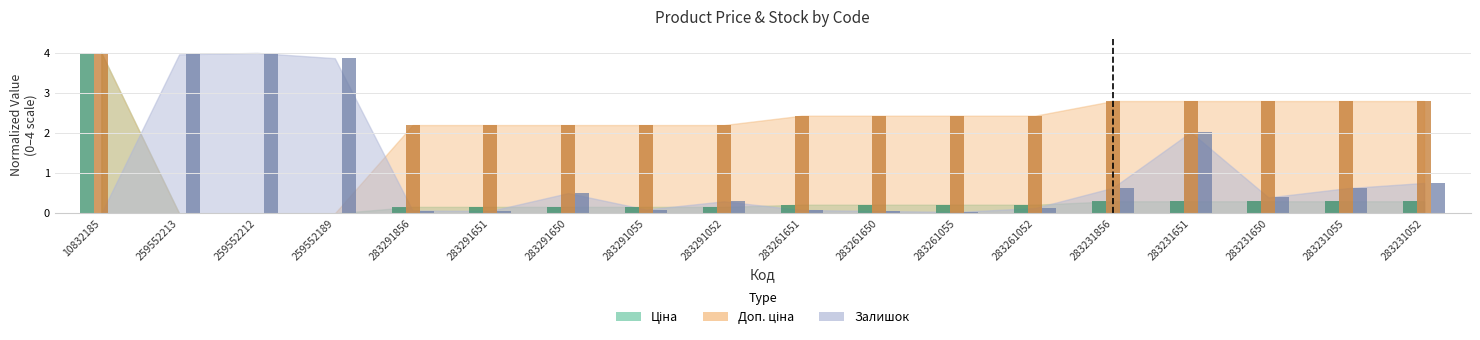

At how many categories does at least one series exceed 1?

18